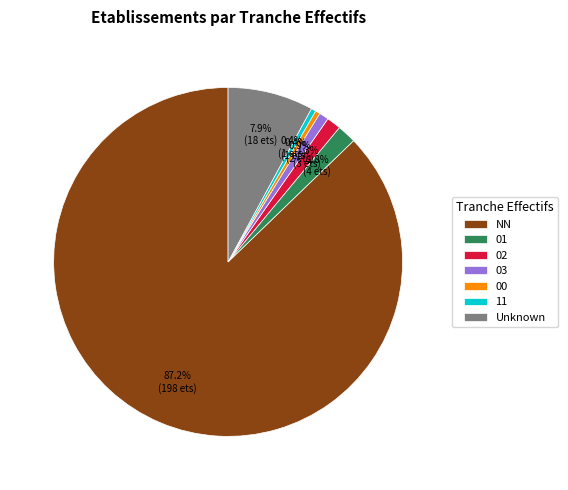

Does NN represent more than half of the total?

Yes